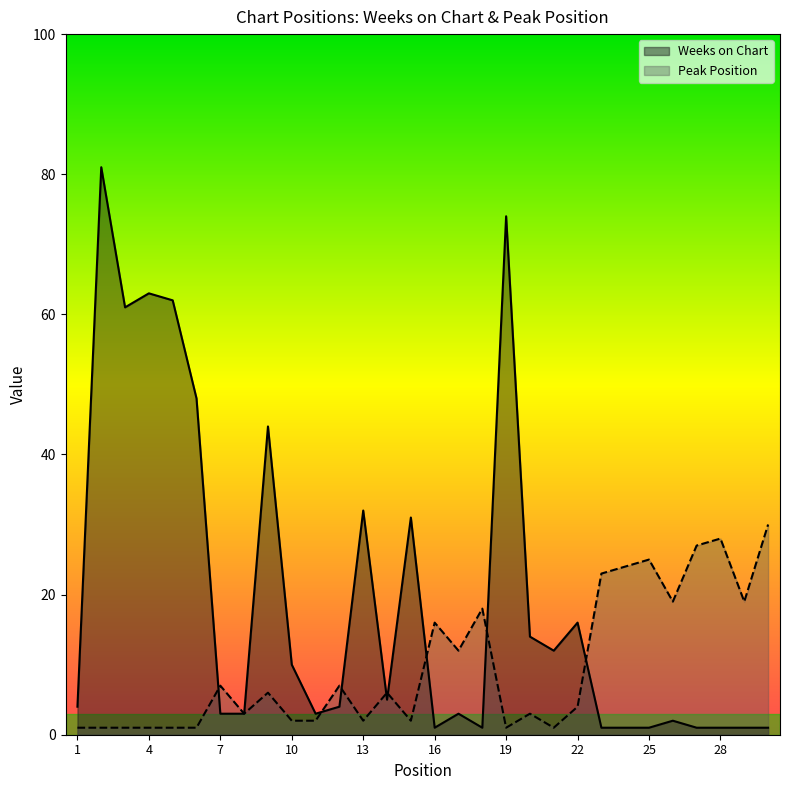

What are all the series names shown in the legend?

Weeks on Chart, Peak Position